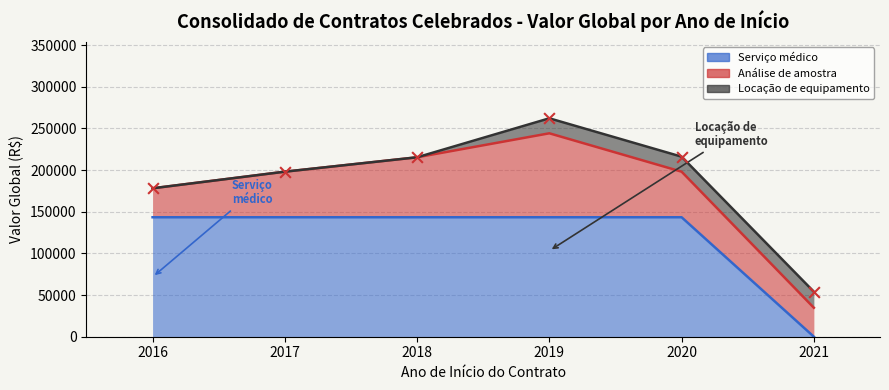

Is the value of Análise de amostra at 2017 greater than the value of Locação de equipamento at 2019?

Yes